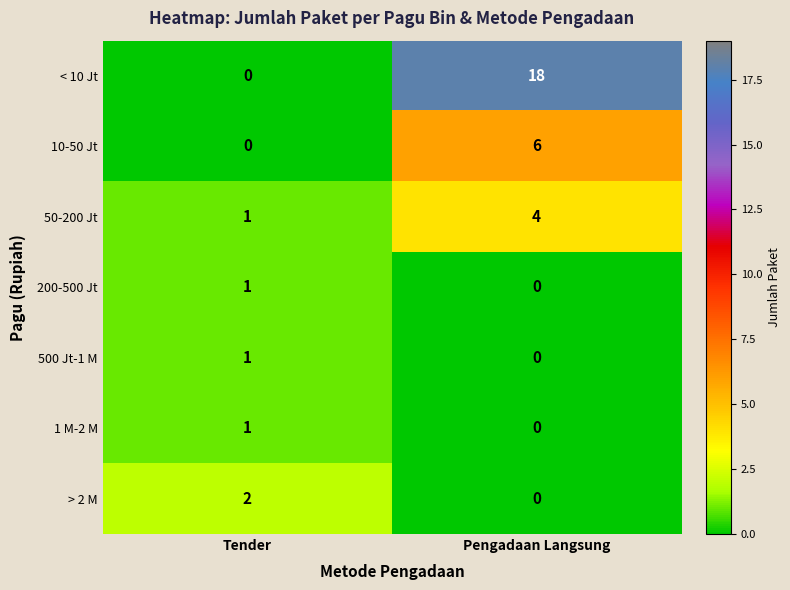

Reading left to right, what are all the values shown in this chart?

< 10 Jt: 0	18
10-50 Jt: 0	6
50-200 Jt: 1	4
200-500 Jt: 1	0
500 Jt-1 M: 1	0
1 M-2 M: 1	0
> 2 M: 2	0